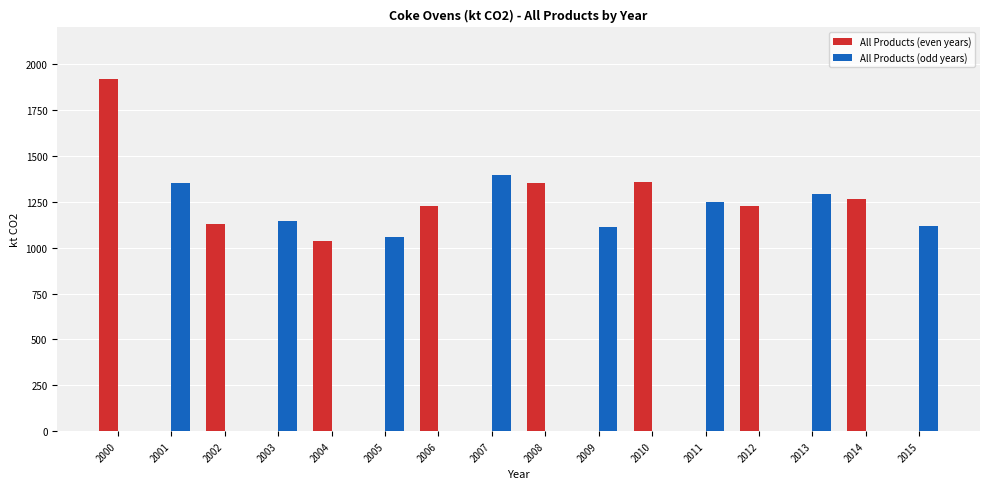

Which category has the highest value across all series?

2000